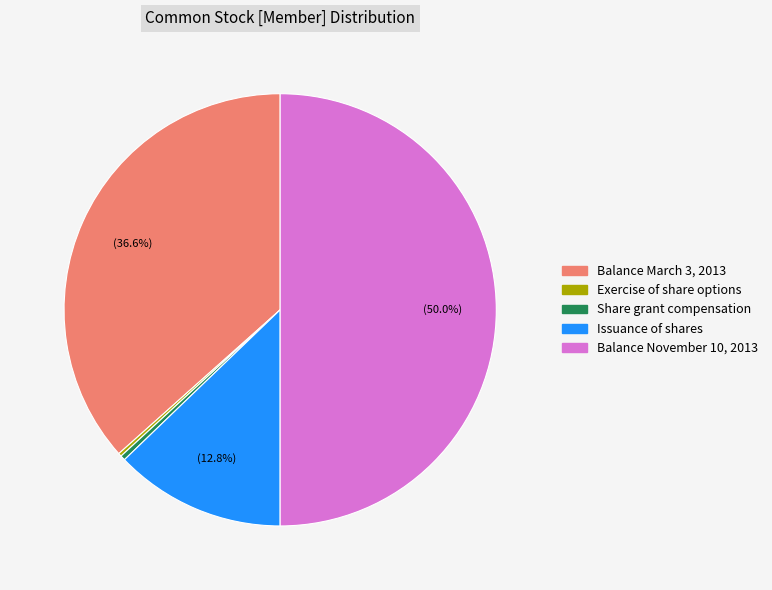

Which slice is the largest?

Balance November 10, 2013